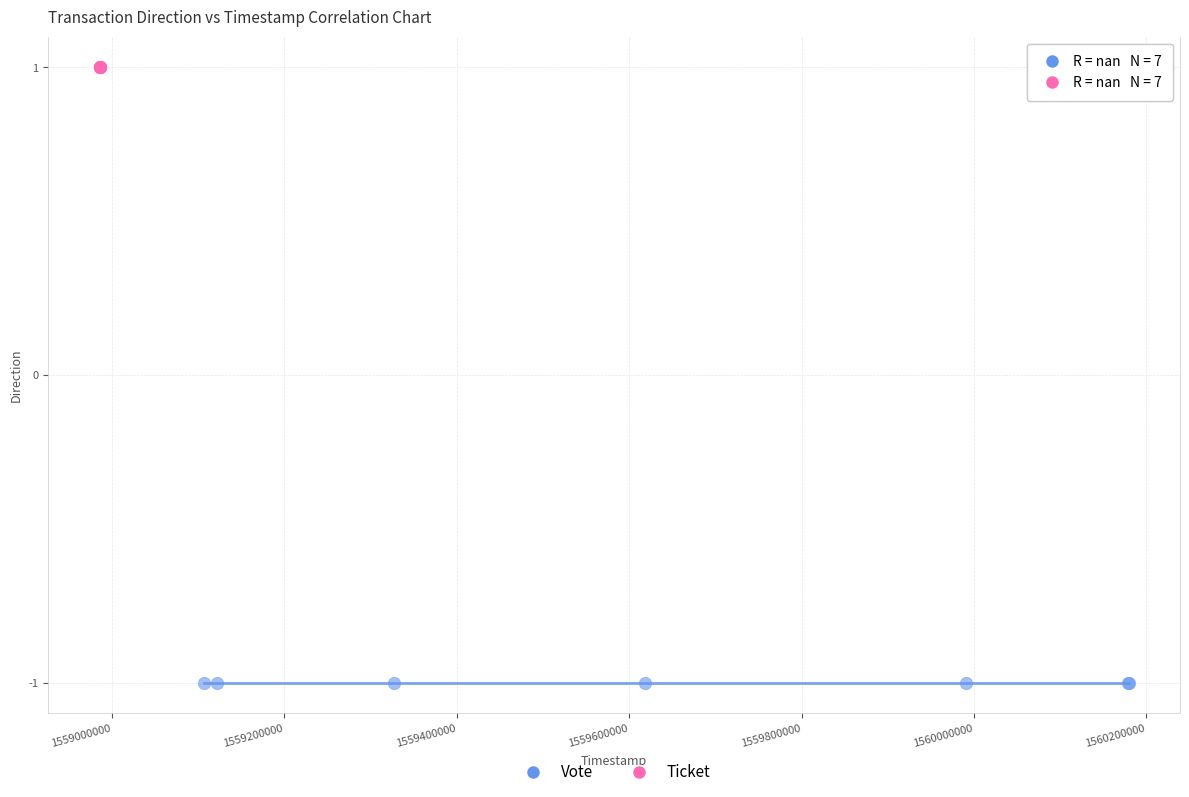

Which series reaches the maximum Y coordinate?

Ticket